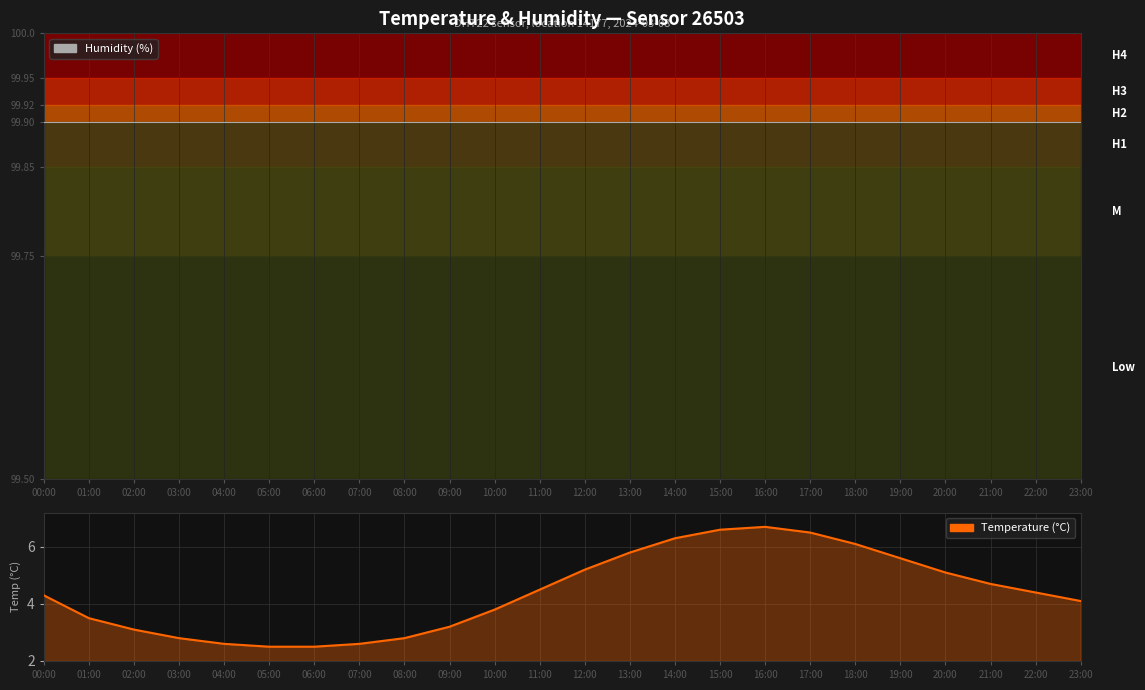

True or false: the data shows 4.4 at 16:00.

False